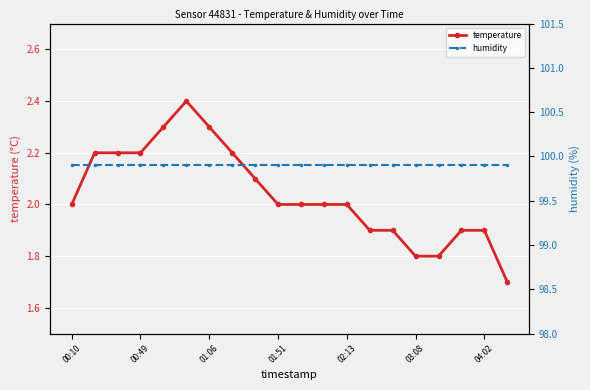

In temperature, how many points are higher than both neighbors (excluding endpoints)?

1